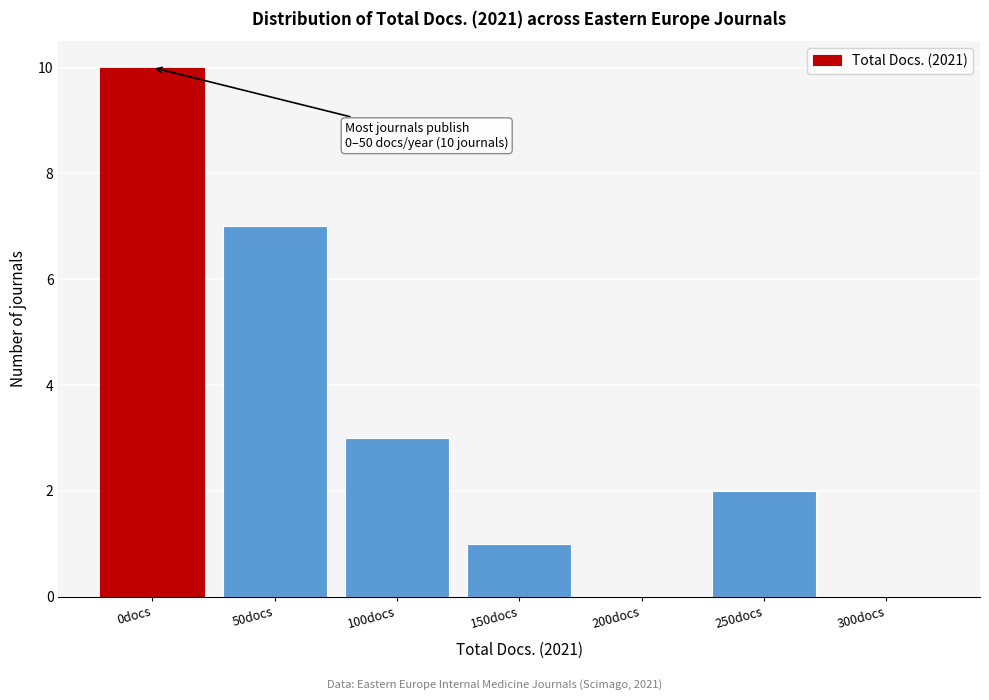

Reading right to left, extract all data points from this chart.

300docs=0	250docs=2	200docs=0	150docs=1	100docs=3	50docs=7	0docs=10